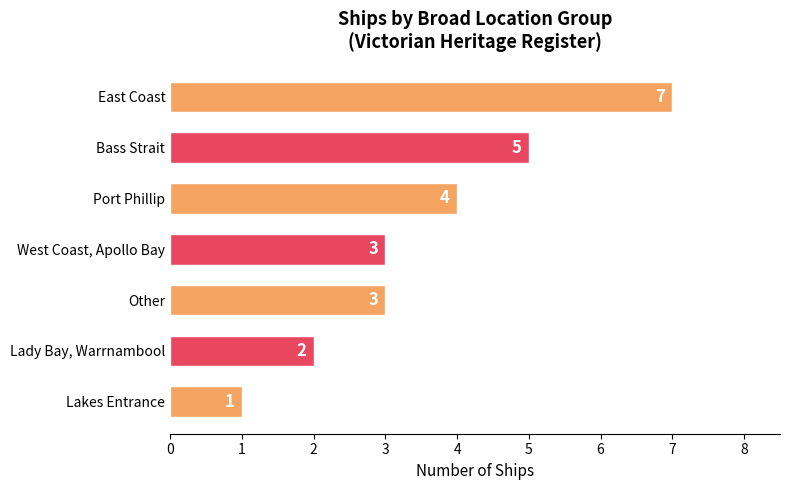

Where is the data nearest to the value 4?

Port Phillip